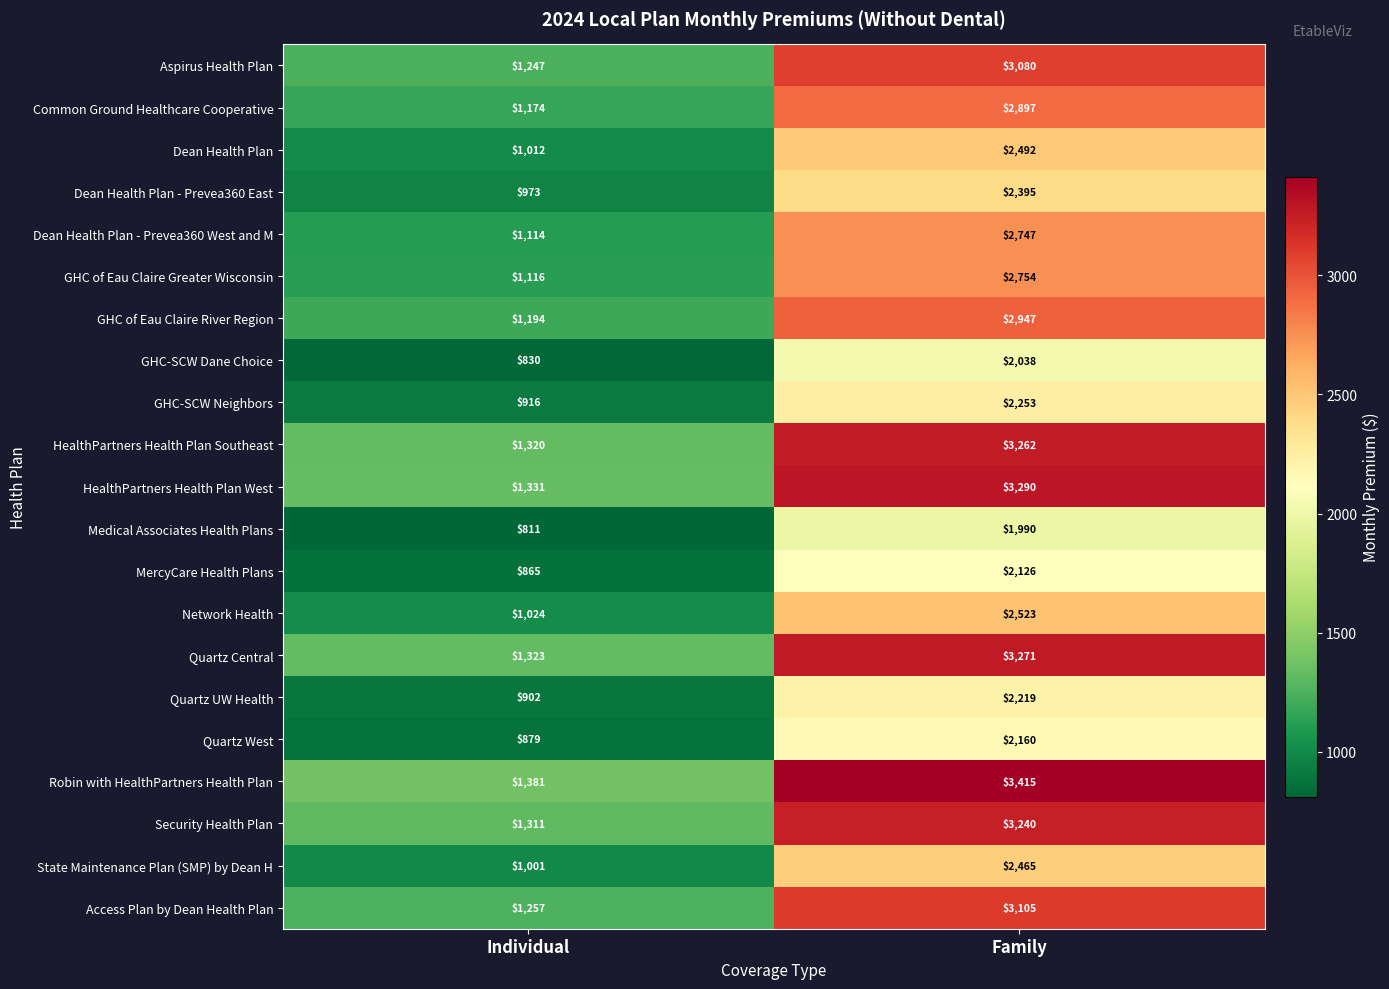

Where is Security Health Plan nearest to the value 2275?

Individual